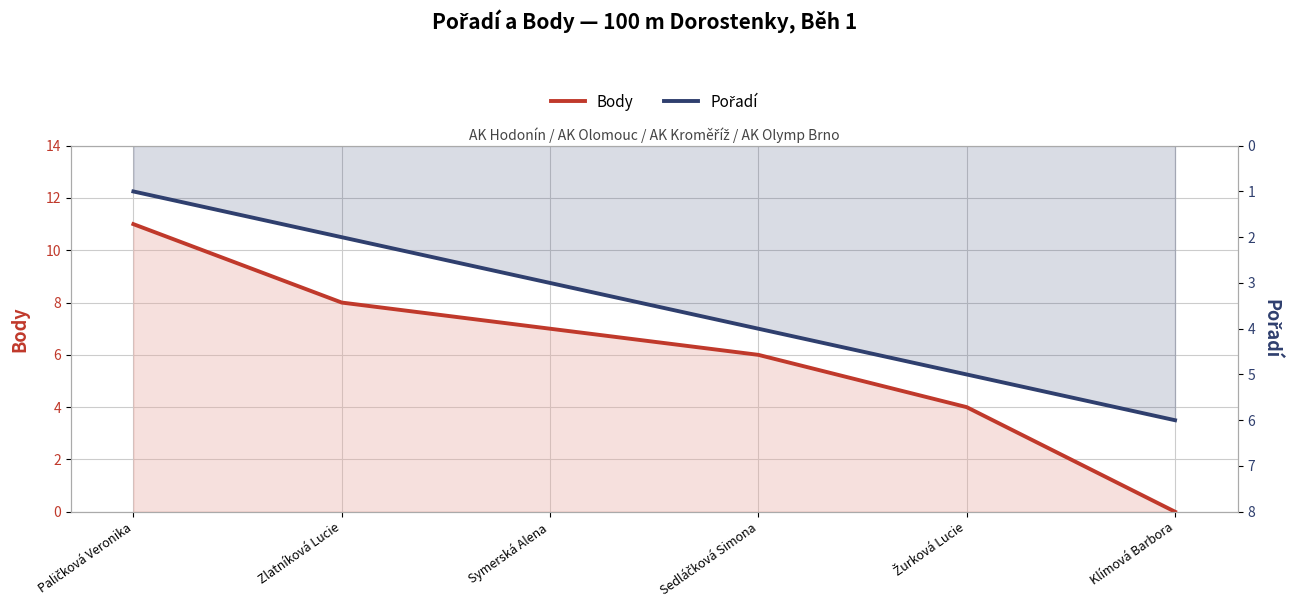

How many values in the Pořadí series exceed 4?

2